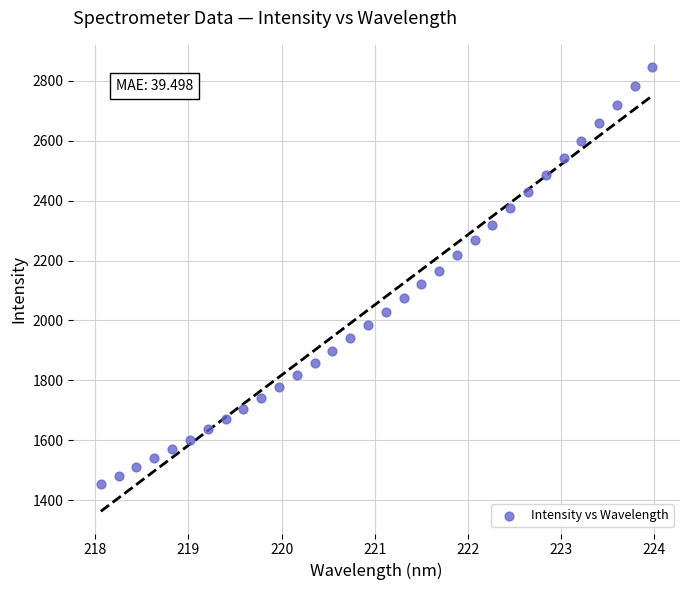

What is the range of Y values (max minus min)?

1392.5